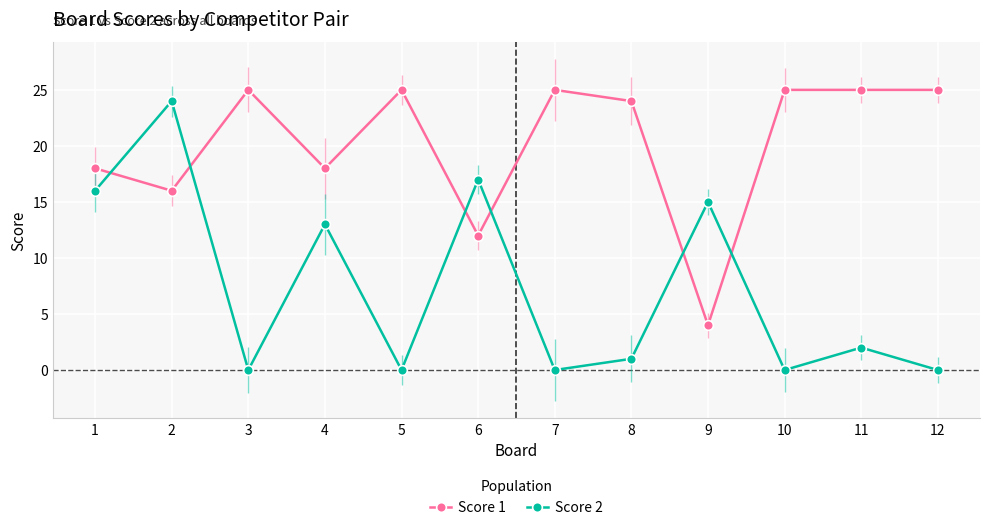

At which category is the sum across all series the highest?

2